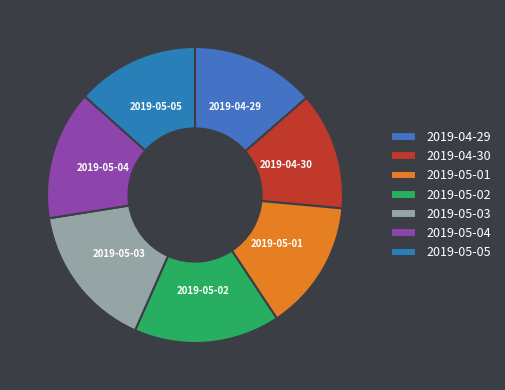

Is the sum of 2019-05-03 and 2019-04-30 greater than half?

No